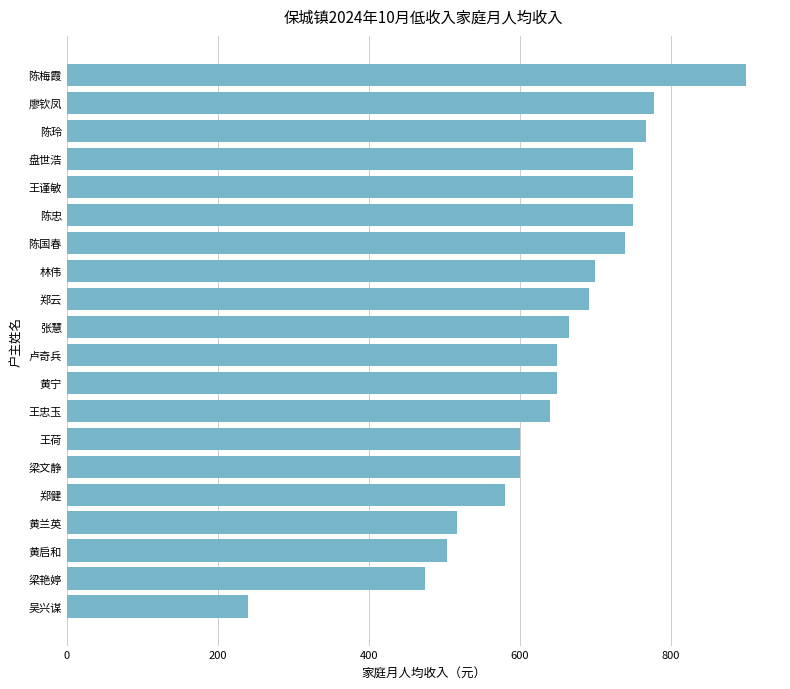

Read the value at 王谨敏.

750.0